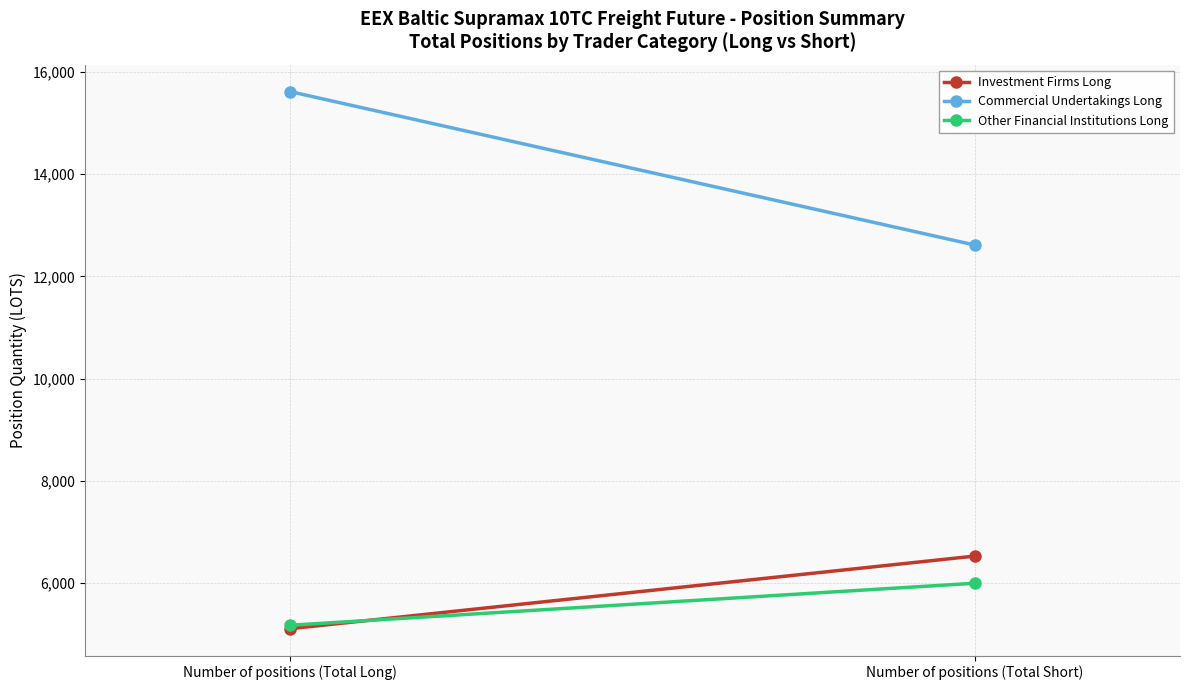

What is the difference between the maximum and minimum values in the Investment Firms Long series?

1420.4